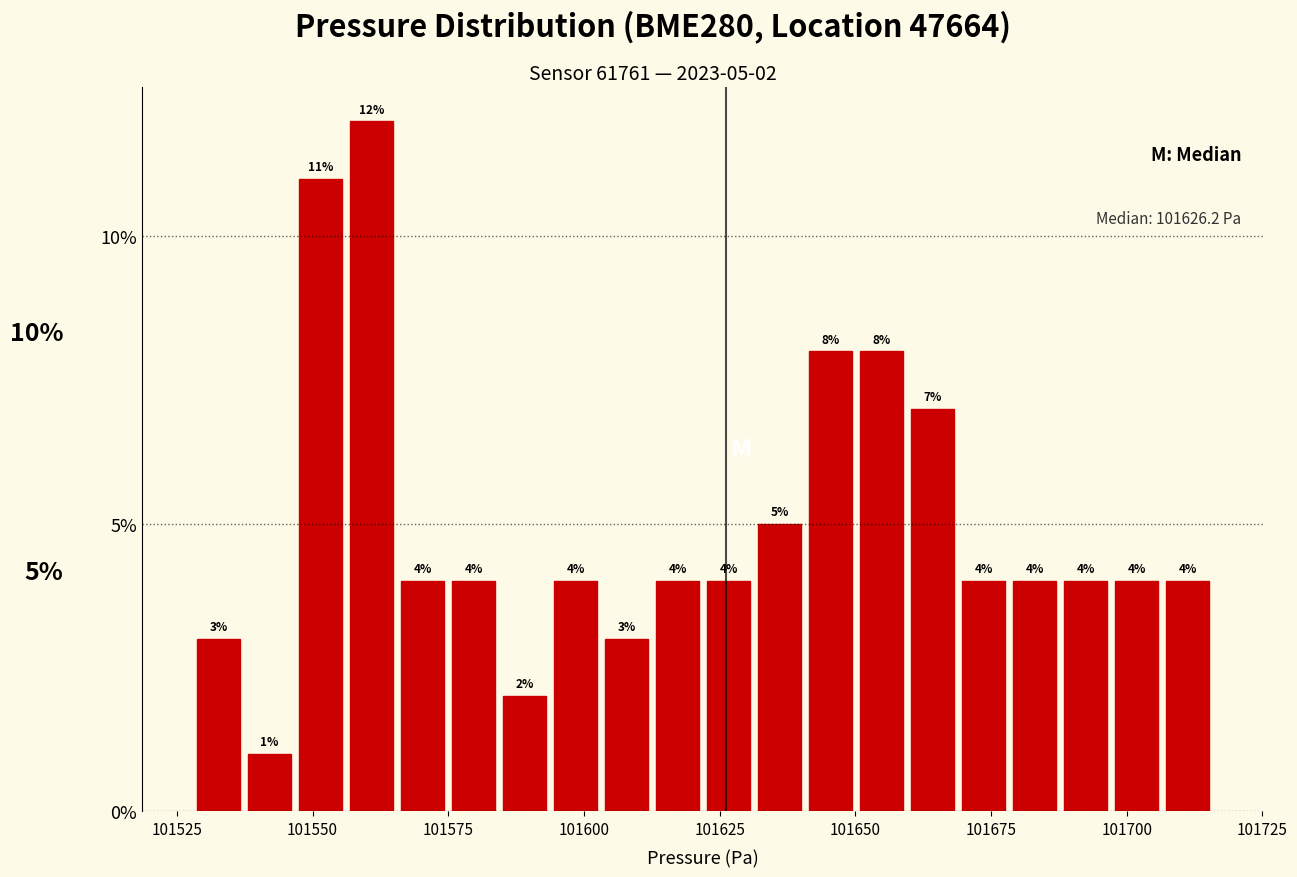

Read against the x-axis, roughly where is the centre of the tallest bar?

101560